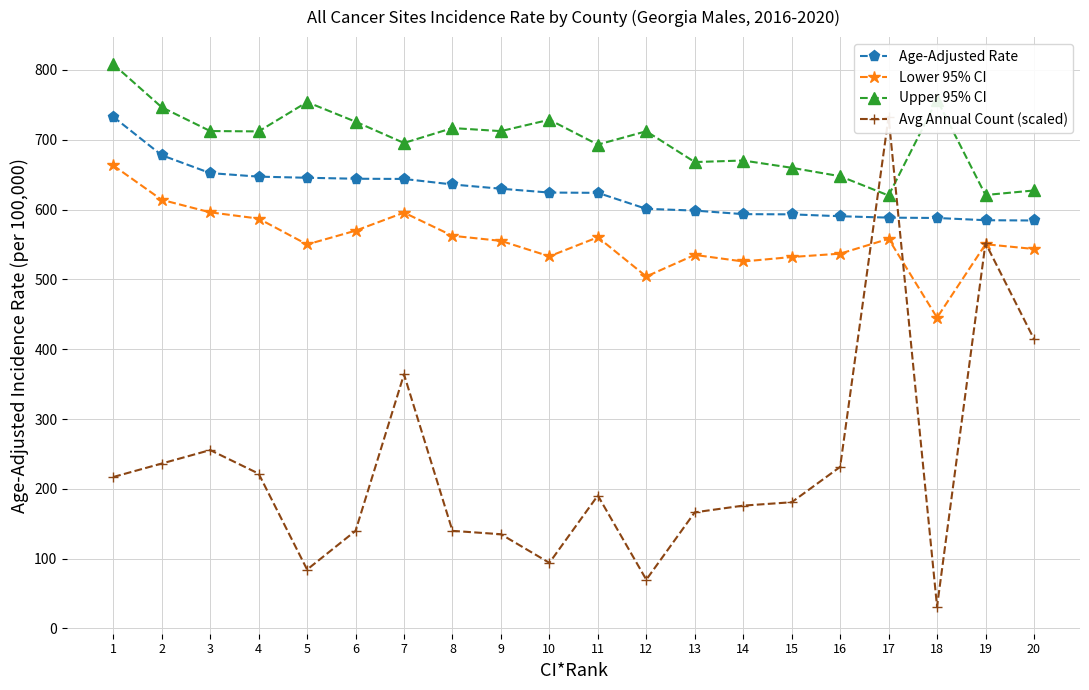

Rank the series at 4 from highest to lowest value.

Upper 95% CI, Age-Adjusted Rate, Lower 95% CI, Avg Annual Count (scaled)